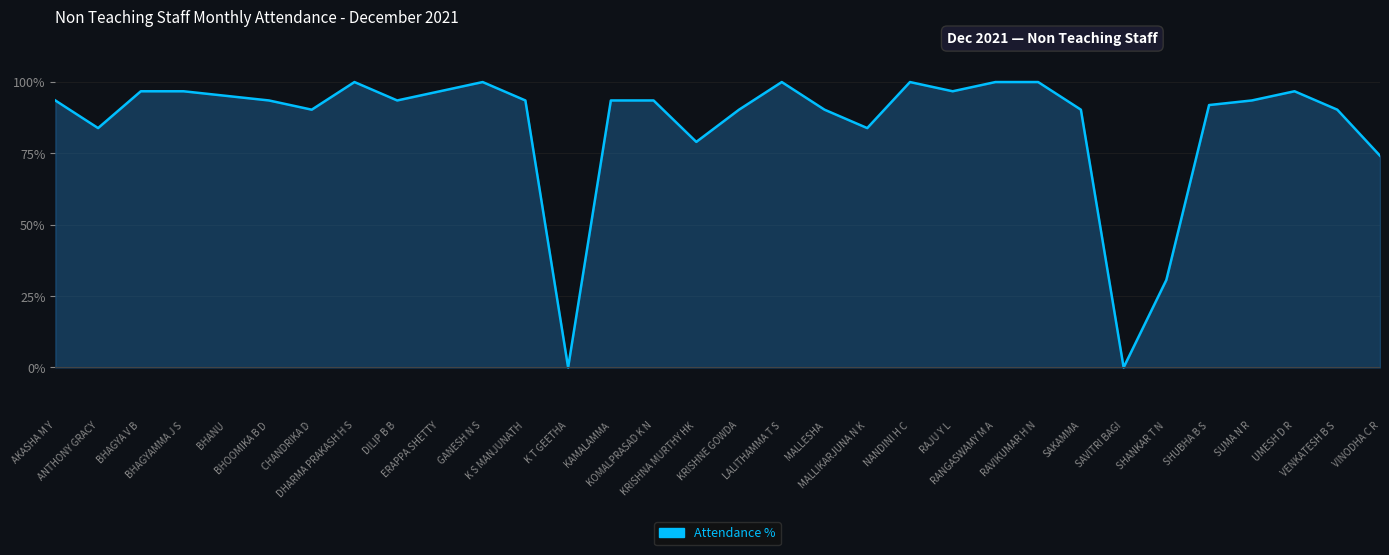

What is the ratio of the value at VINODHA C R to the value at KRISHNE GOWDA?

0.8